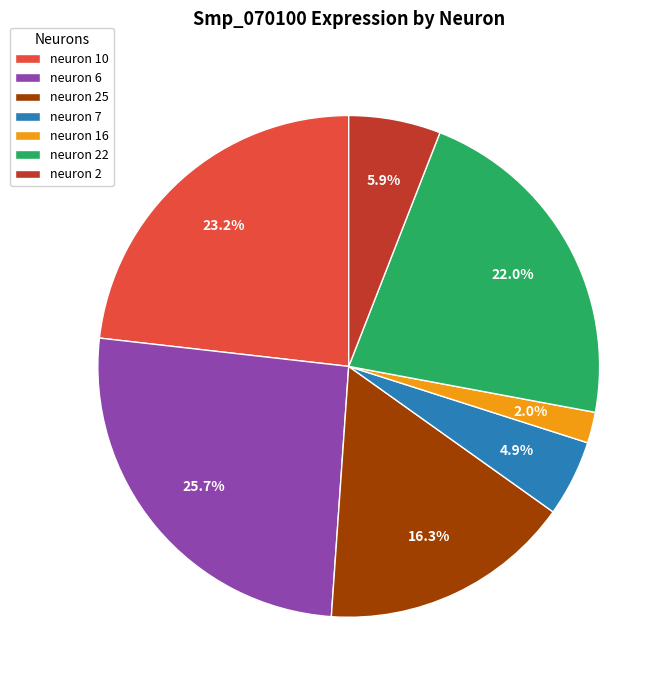

Combined, do neuron 6 and neuron 10 account for over 50%?

No